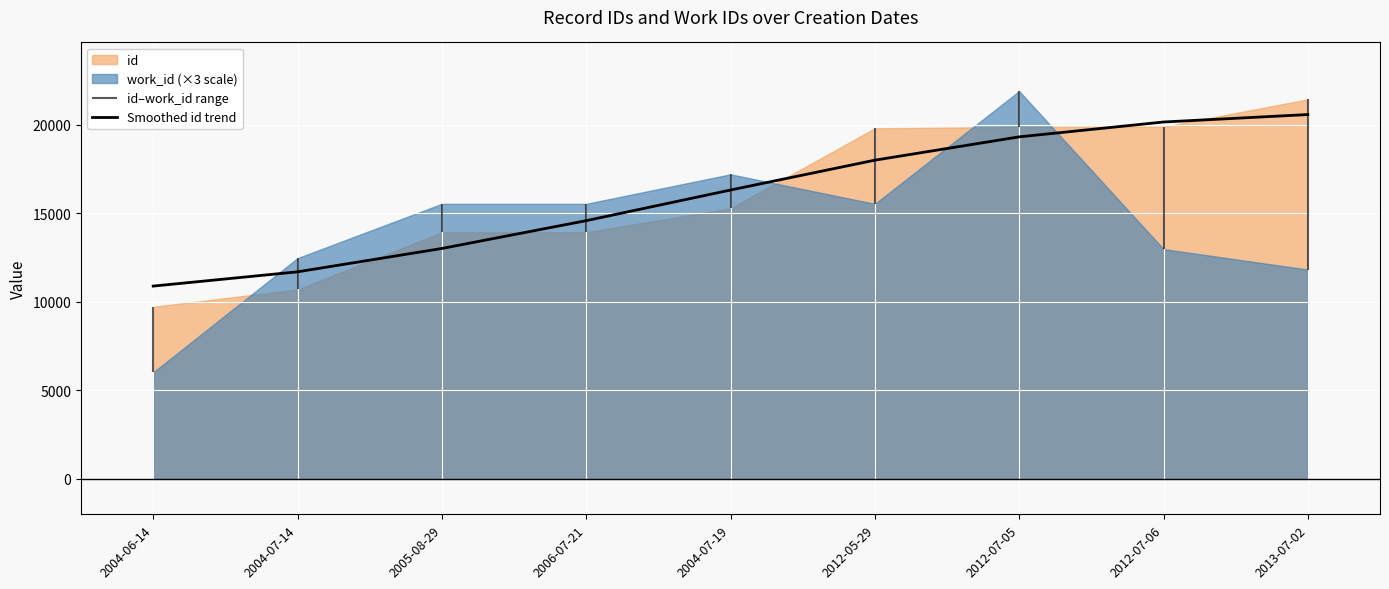

How many lines are shown in the chart?

1